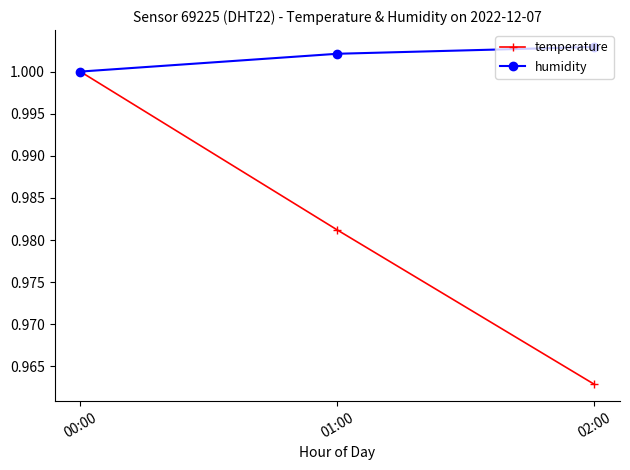

How many distinct data groups are displayed?

2